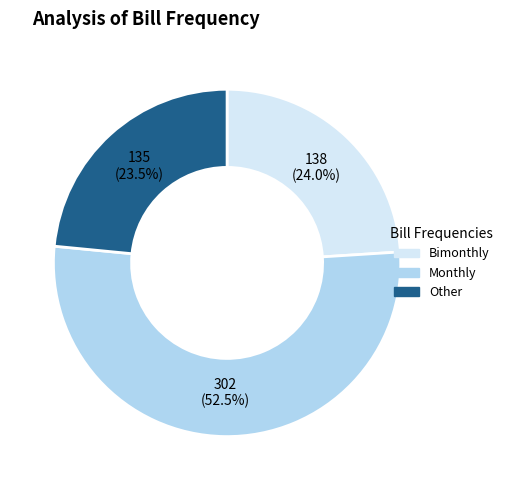

Does any single category account for the majority?

Yes